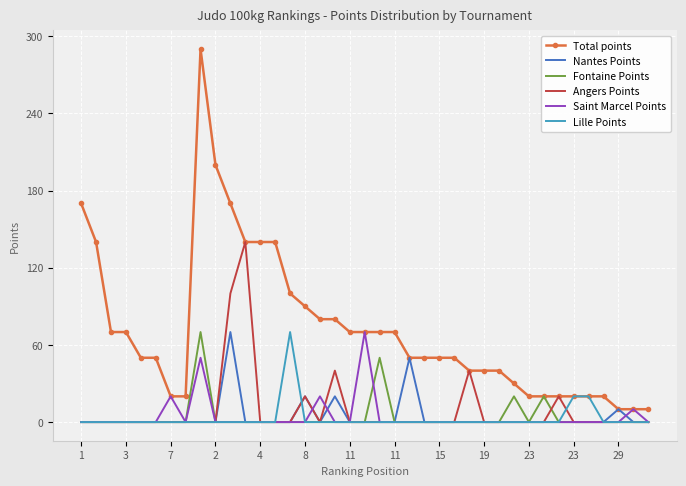

Which series has the largest range (max minus min)?

Total points